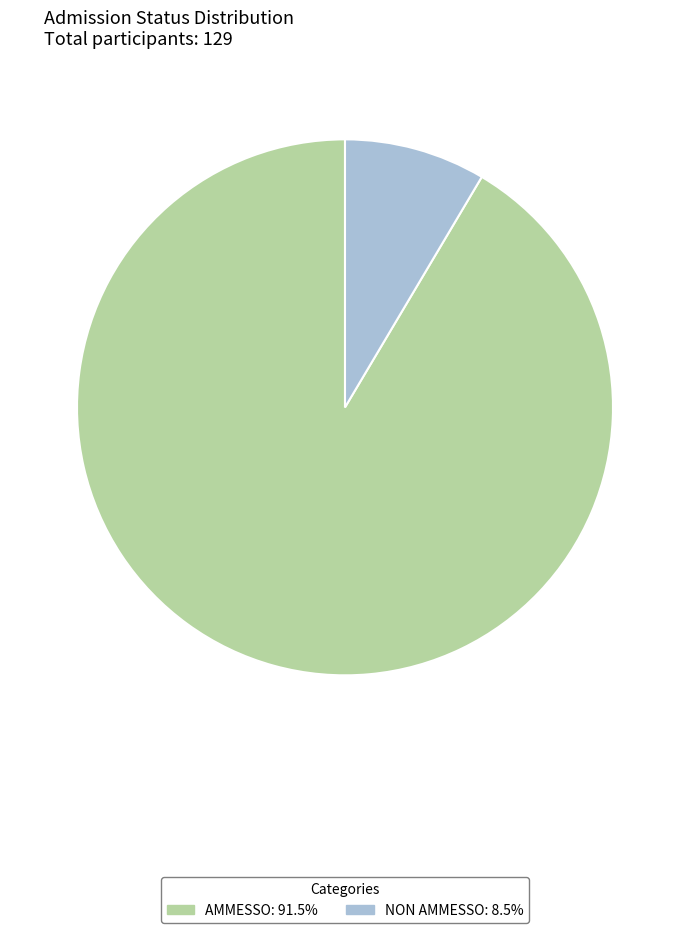

Between AMMESSO and NON AMMESSO, which is larger?

AMMESSO